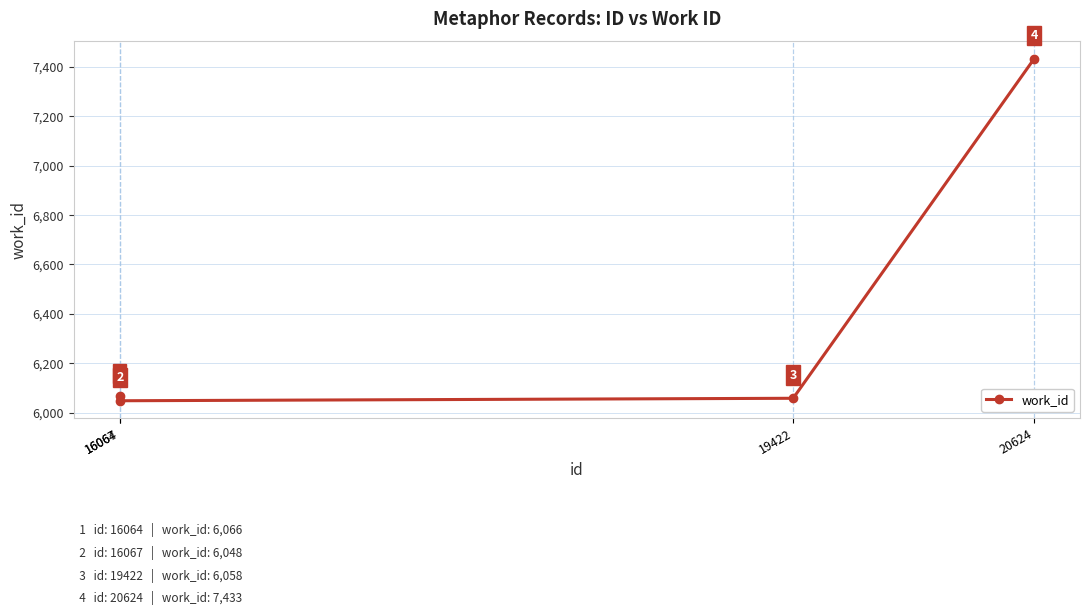

What is the sum of all values?

25605